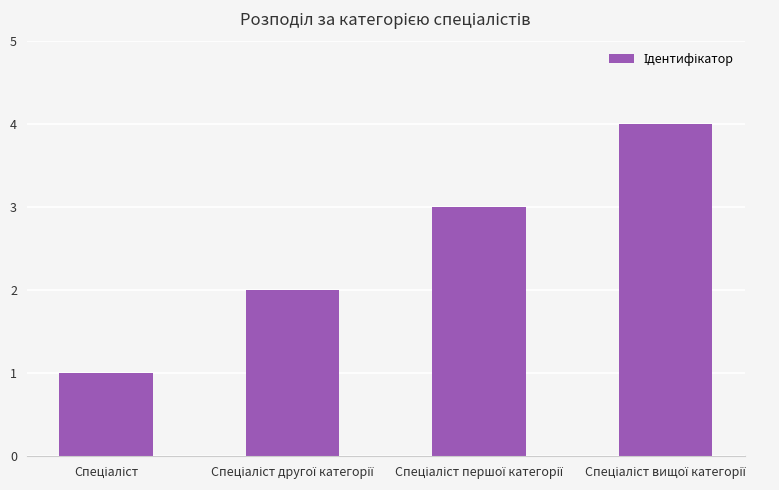

What is the greatest value displayed?

4